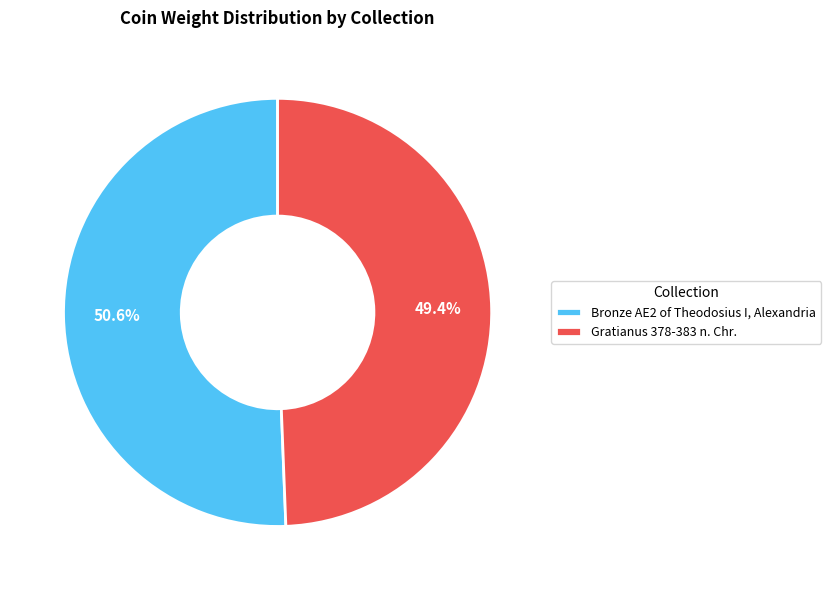

Between Gratianus 378-383 n. Chr. and Bronze AE2 of Theodosius I, Alexandria, which is larger?

Bronze AE2 of Theodosius I, Alexandria